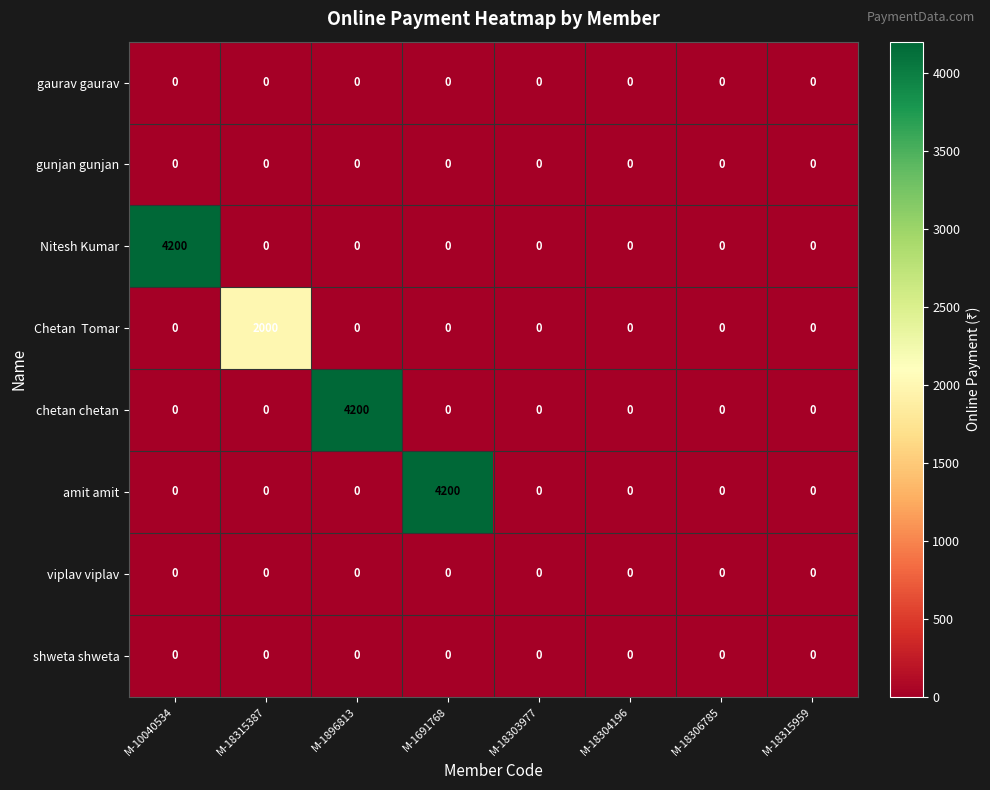

What is the greatest value displayed?

4200